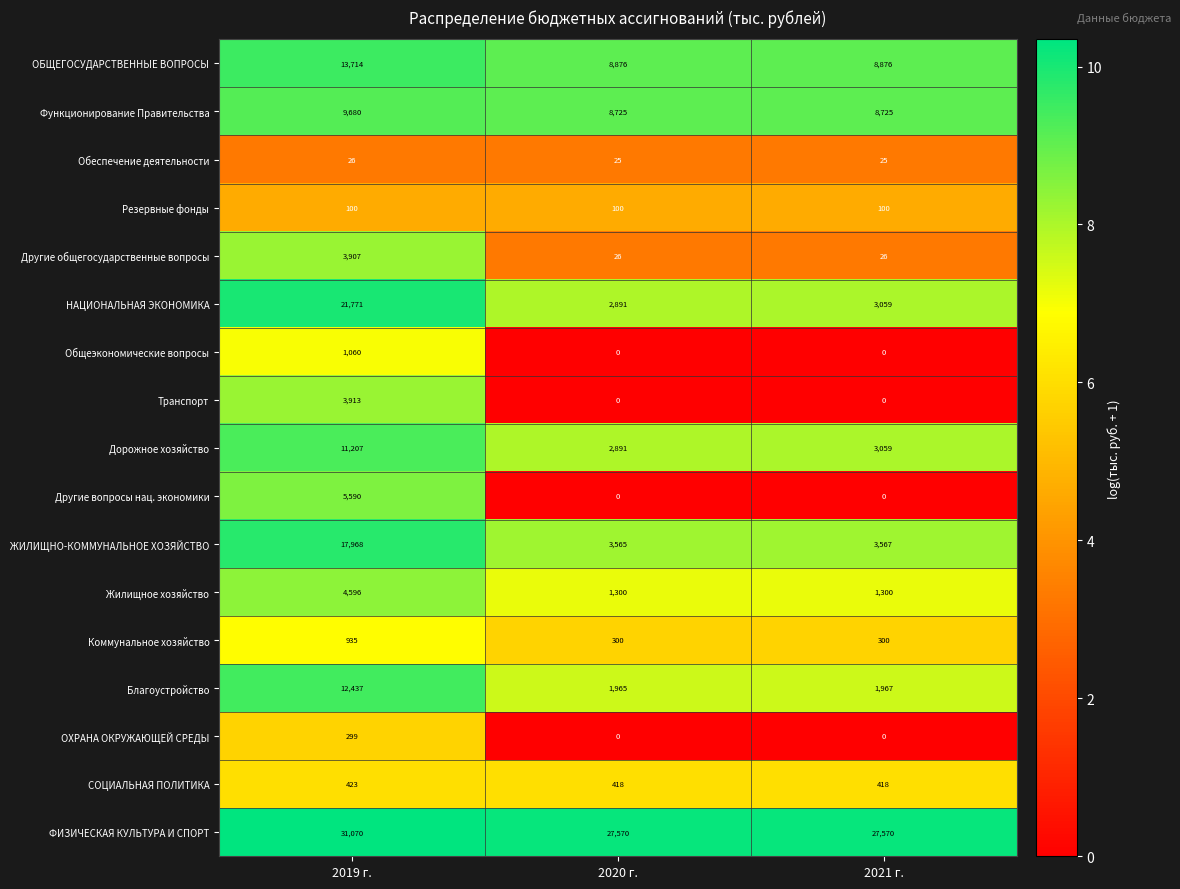

Read the Резервные фонды value at 2021 г..

100